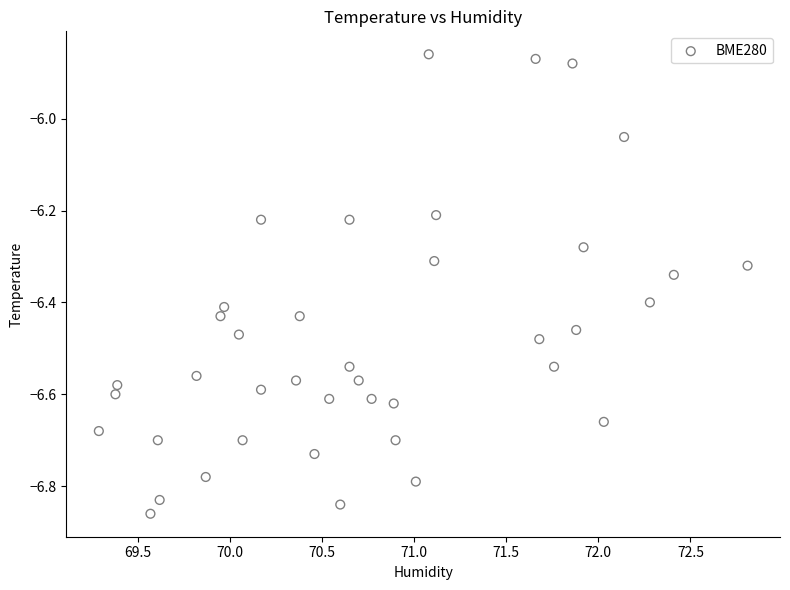

What is the range of Y values (max minus min)?

1.0